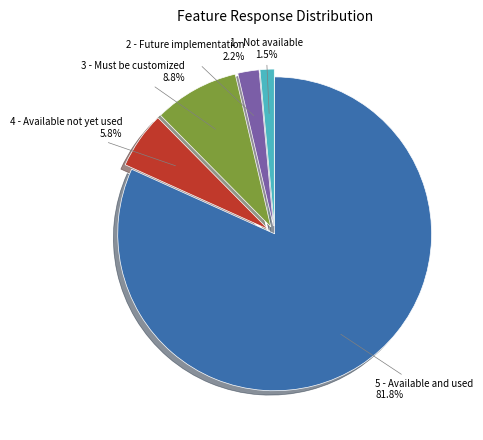

To the nearest percent, what portion does 5 - Available and used represent?

82%